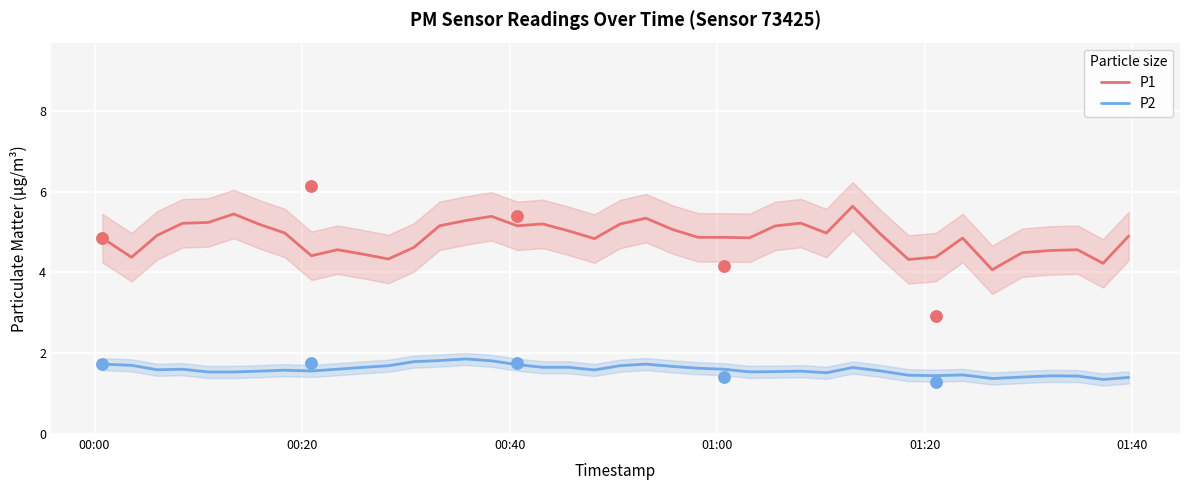

True or false: P1 and P2 intersect in this chart.

False